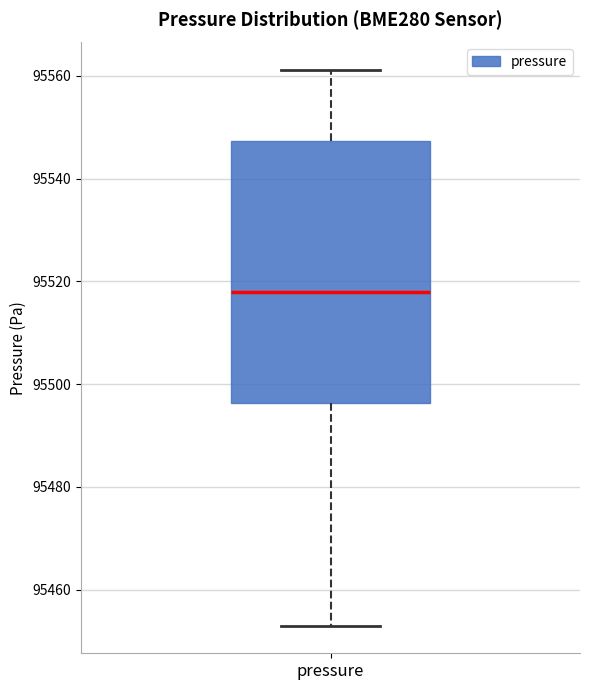

Transcribe this box plot: give where the median line is, the range the box spans, and where the two whiskers end, as read against the y-axis. The values are not printed on the chart, so give them approximately, as read against the axis.

median 95518, box 95496 to 95548, whiskers 95454 to 95562